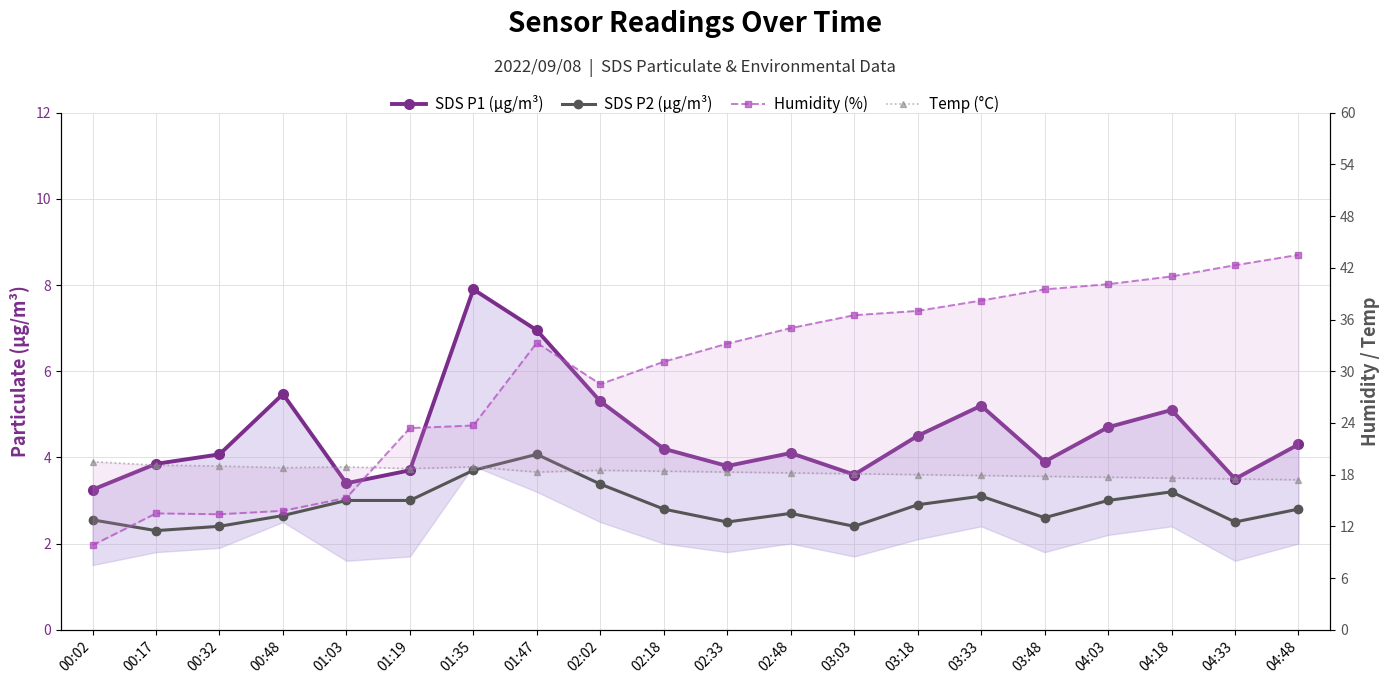

True or false: SDS P1 (µg/m³) and Humidity (%) intersect in this chart.

False